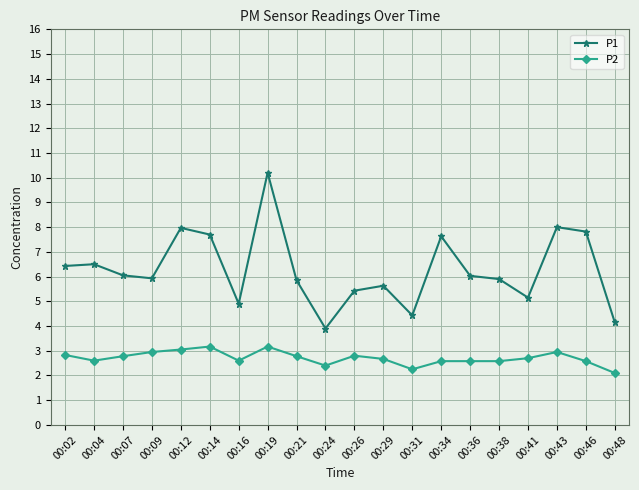

What are all the series names shown in the legend?

P1, P2